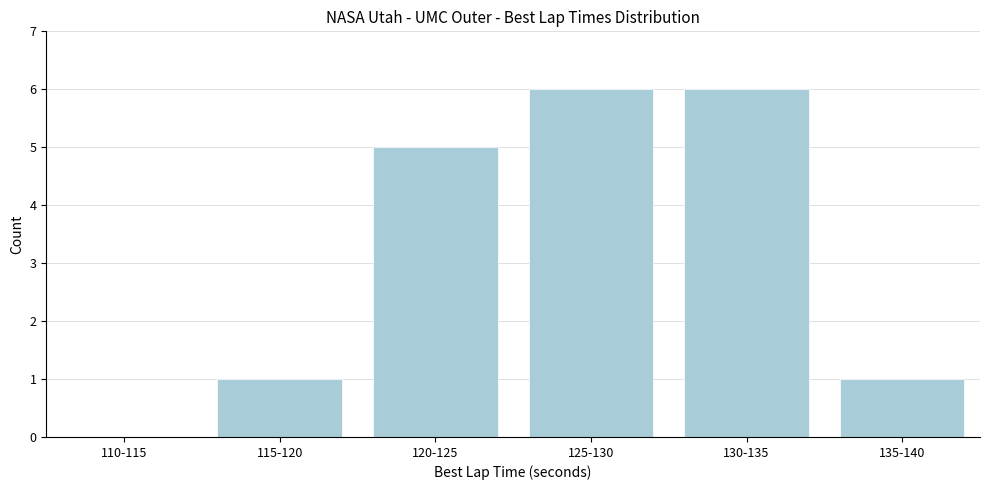

Reading right to left, transcribe all the data shown in this chart.

135-140=1	130-135=6	125-130=6	120-125=5	115-120=1	110-115=0